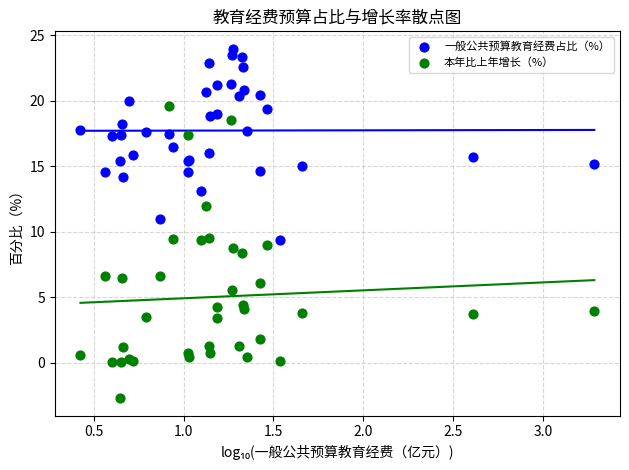

Which series contains the lowest Y value?

本年比上年增长（%）